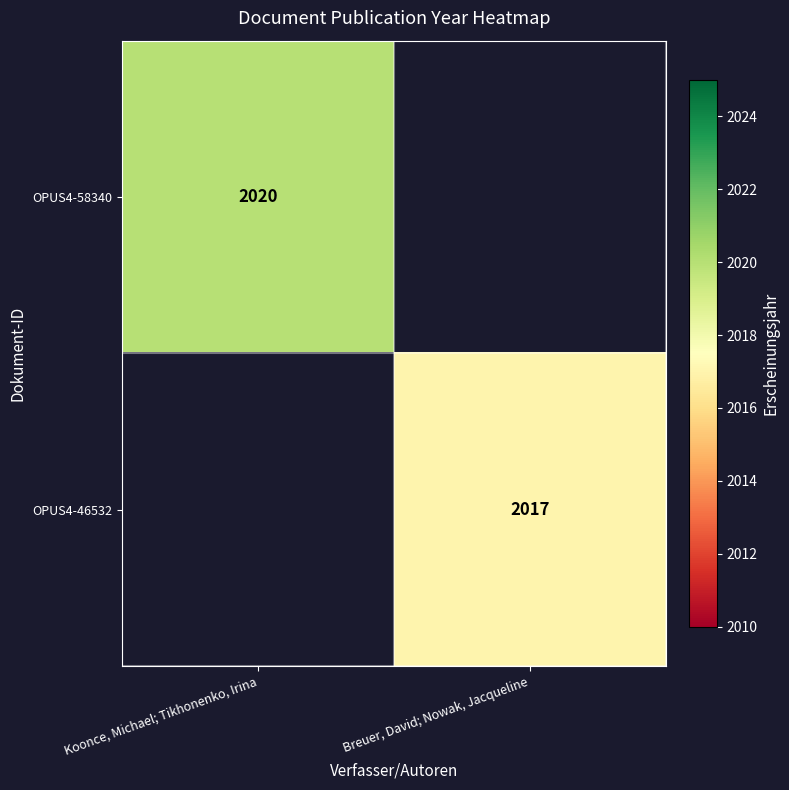

The value of OPUS4-46532 at Breuer, David; Nowak, Jacqueline is 2017. True or false?

True